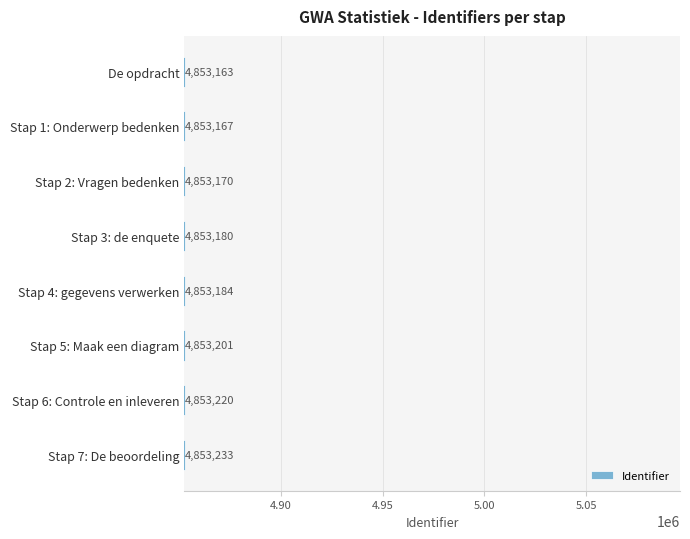

What is the average value?

4853190